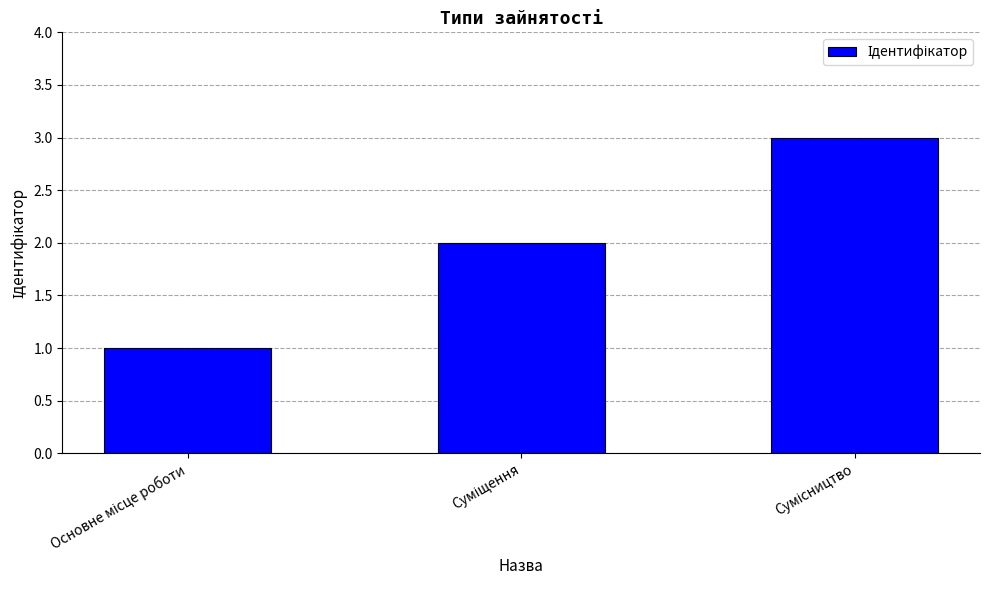

What is the sum of all values?

6